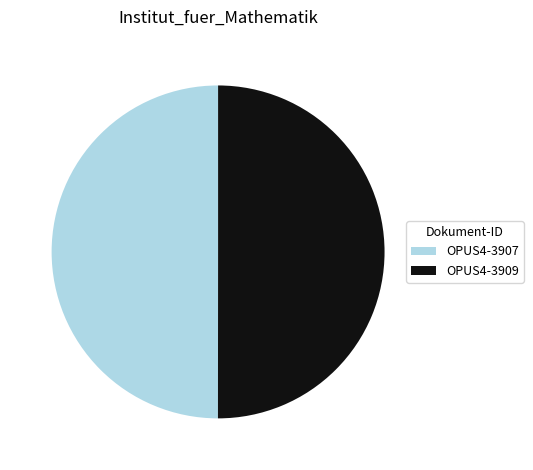

Is it true that OPUS4-3909 is 50% of the pie?

True